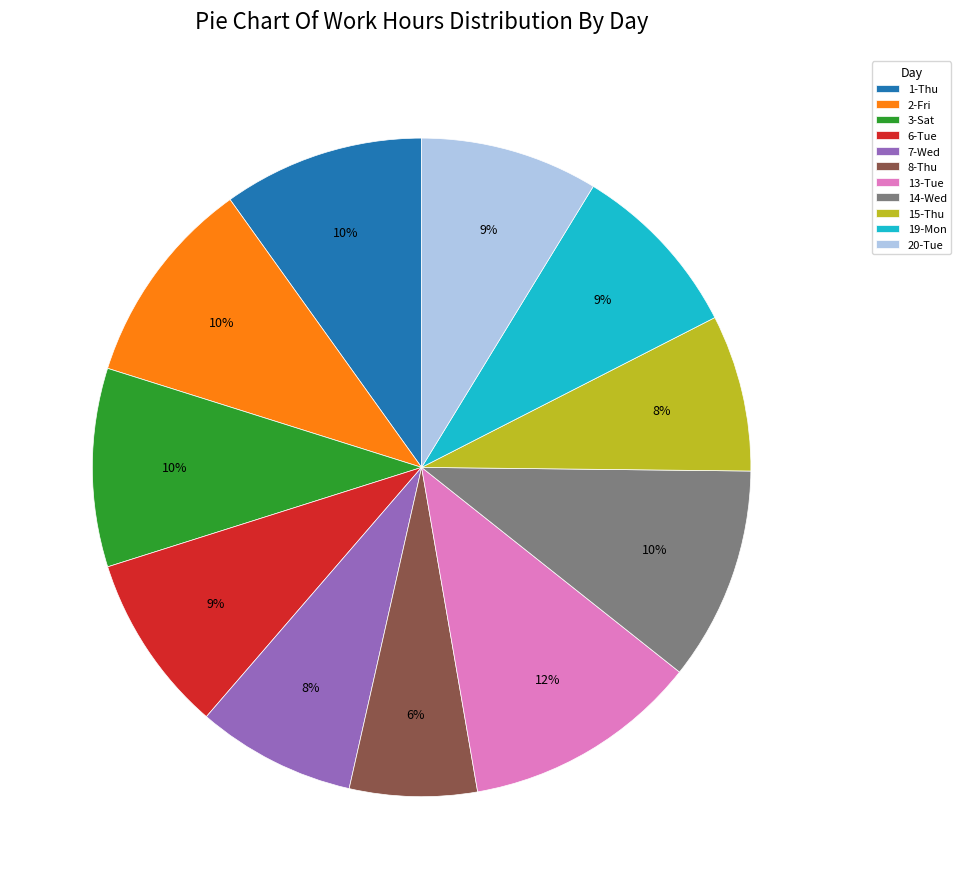

Is 7-Wed the majority of the pie?

No